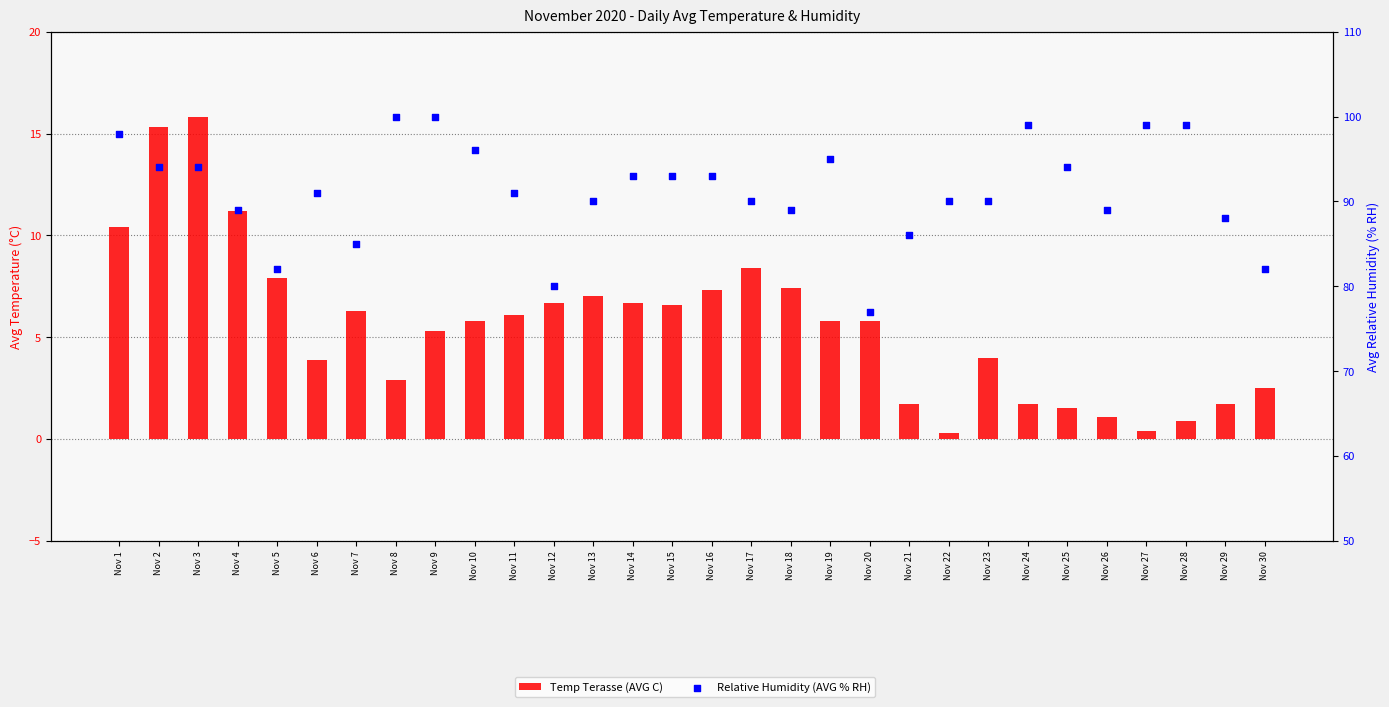

Which series contains the lowest Y value?

Temp Terasse (AVG C)